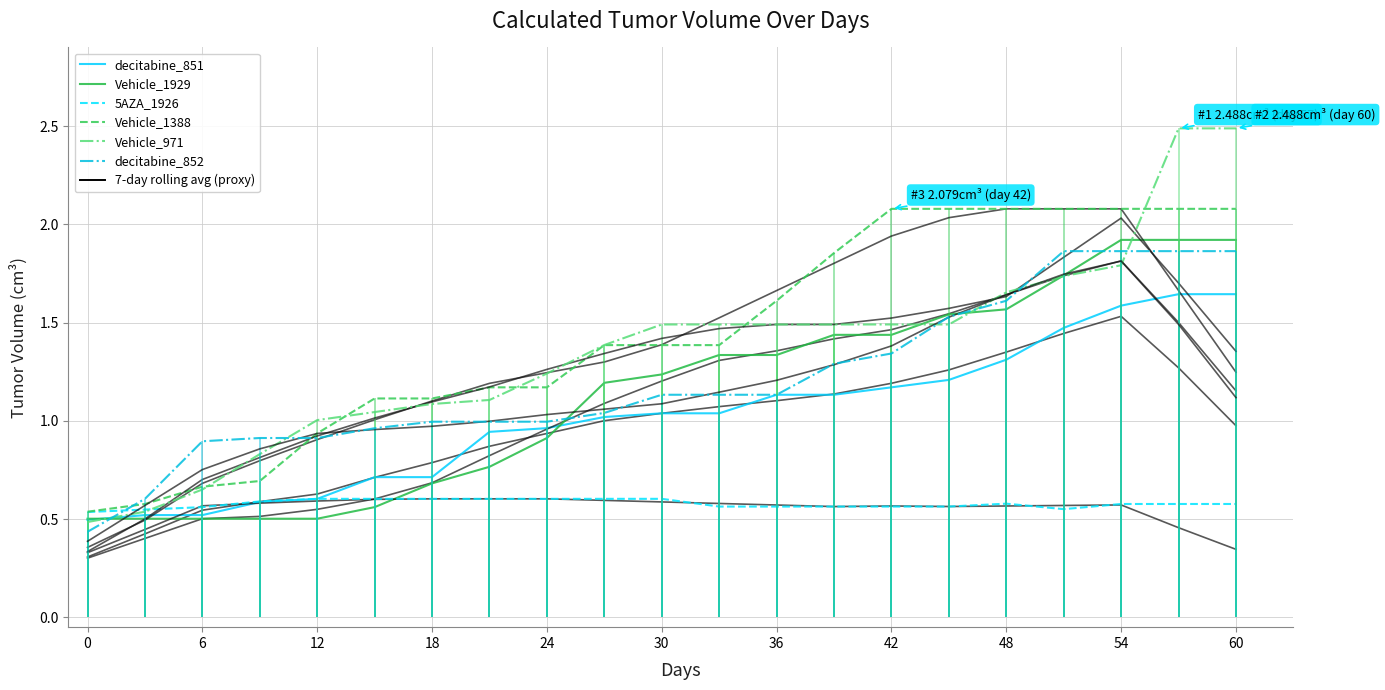

True or false: decitabine_852 has a value of 1.0 at 24.

True